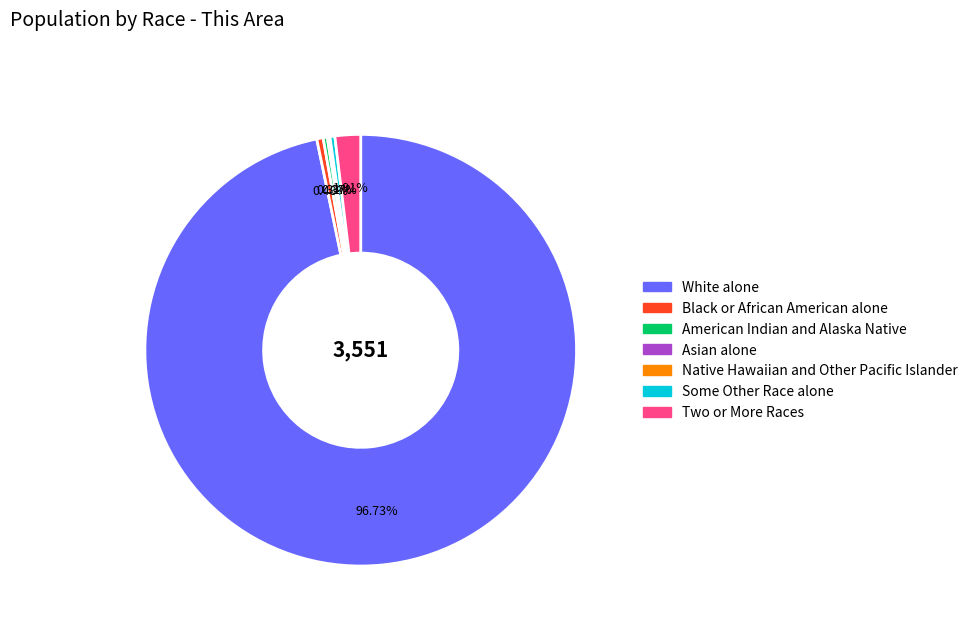

Which slice is the largest?

White alone